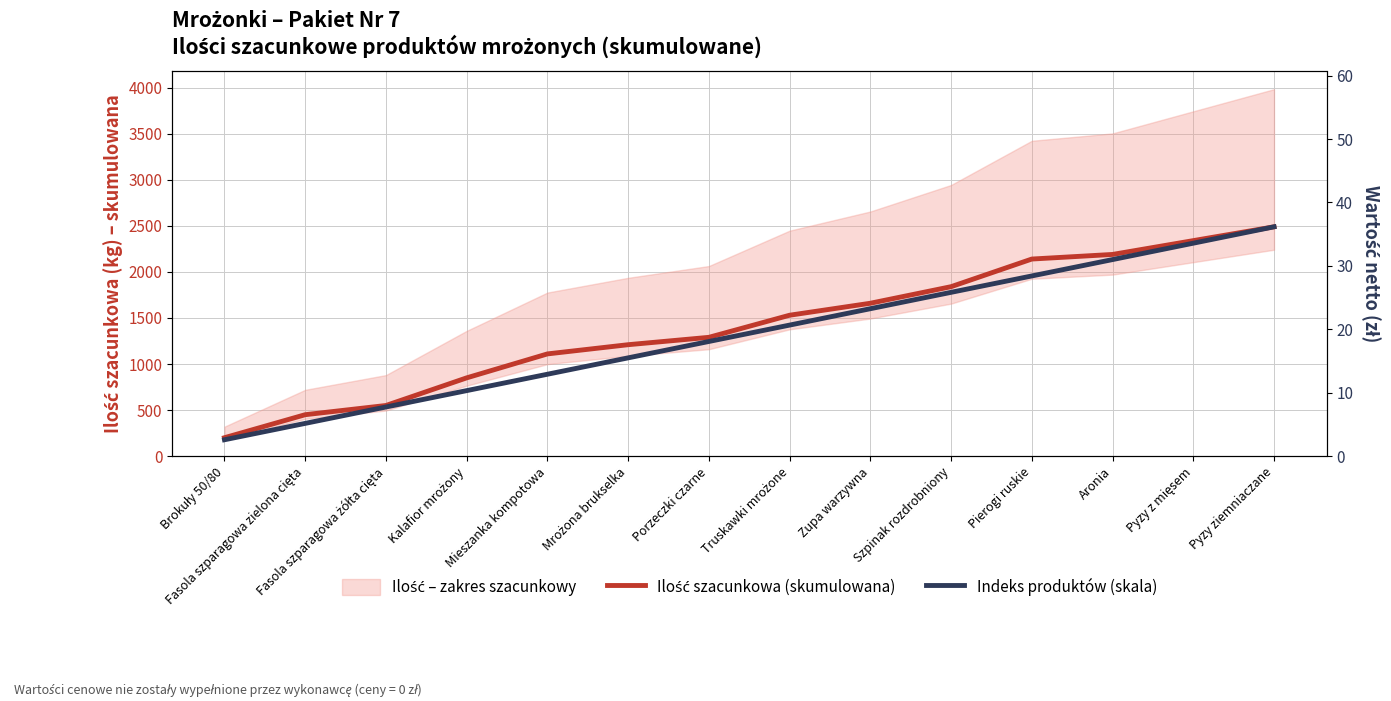

Rank the series at Porzeczki czarne from lowest to highest value.

Indeks produktów (skala), Ilość szacunkowa (skumulowana)